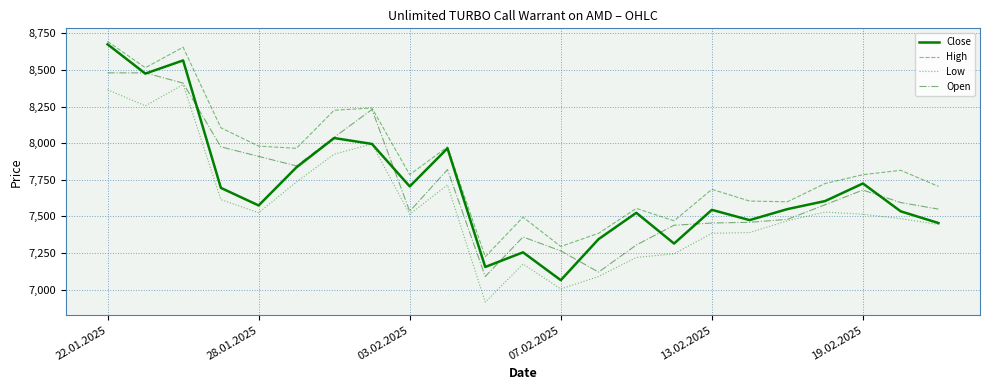

Which series has the largest range (max minus min)?

Close